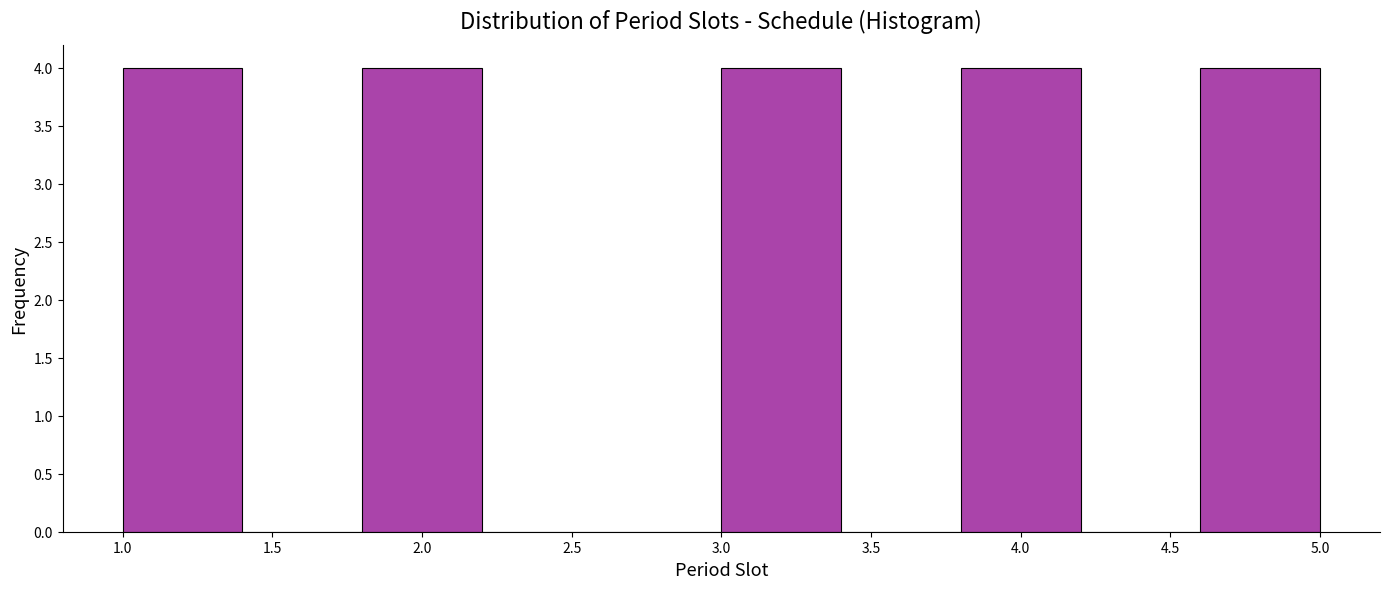

What is the height of the bar covering 3.8 to 4.2 on the x-axis? The values are not printed on the chart, so give them approximately, as read against the axis.

4